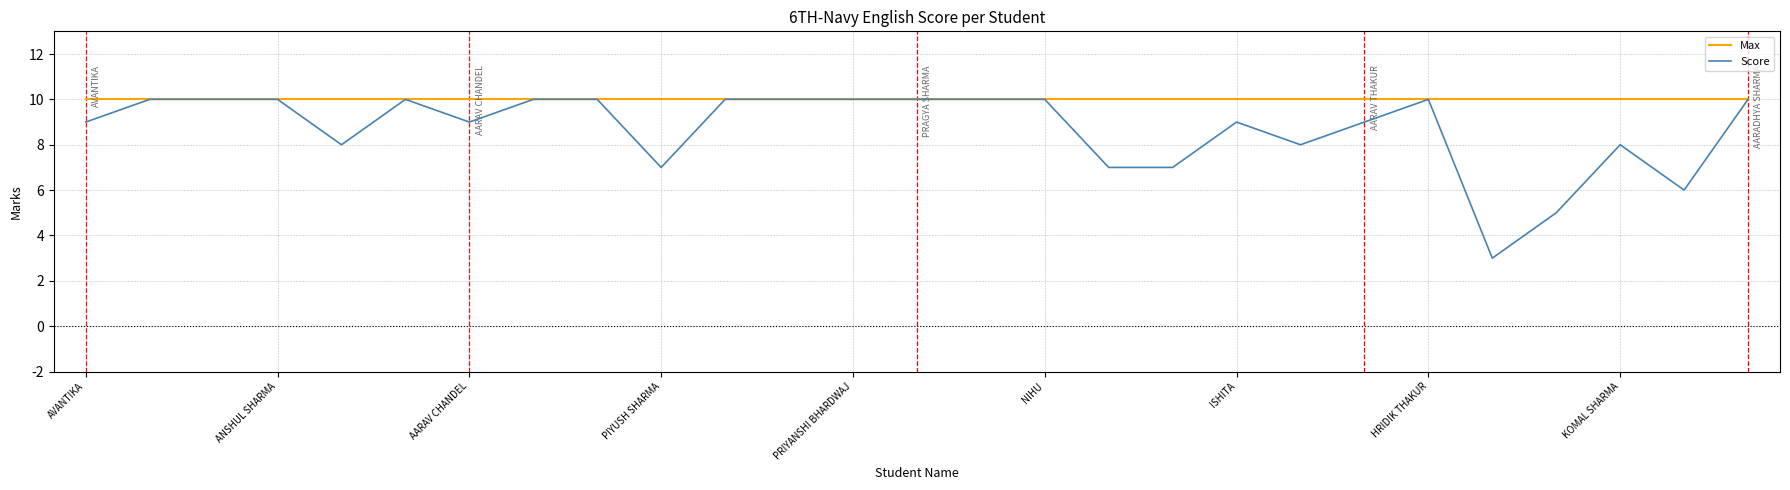

What is the highest value of the Score series?

10